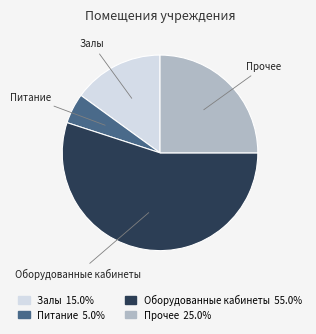

Is there a majority slice in this chart?

Yes